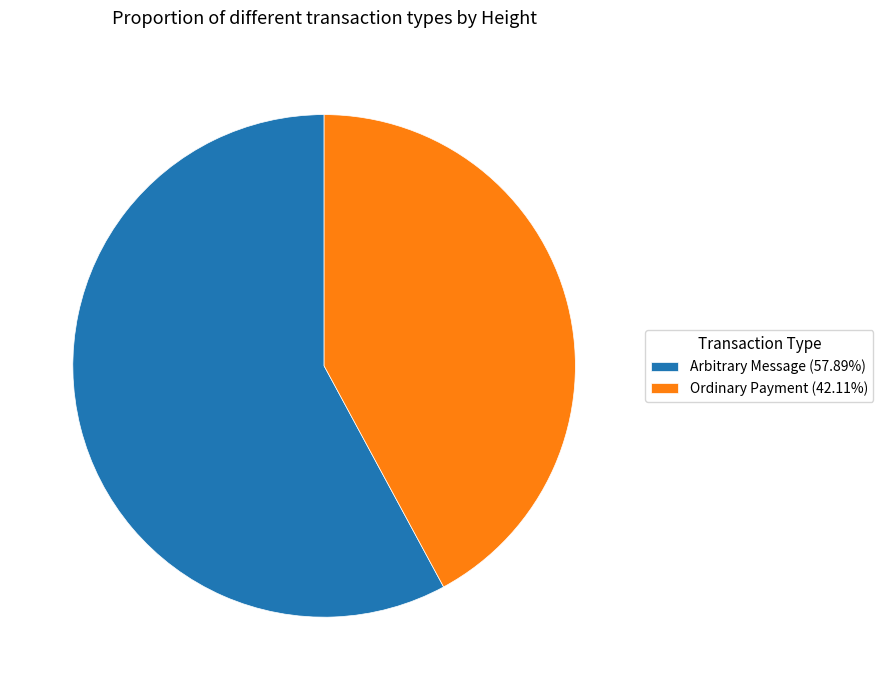

What is the ratio of the value at Arbitrary Message (57.89%) to the value at Ordinary Payment (42.11%)?

1.4